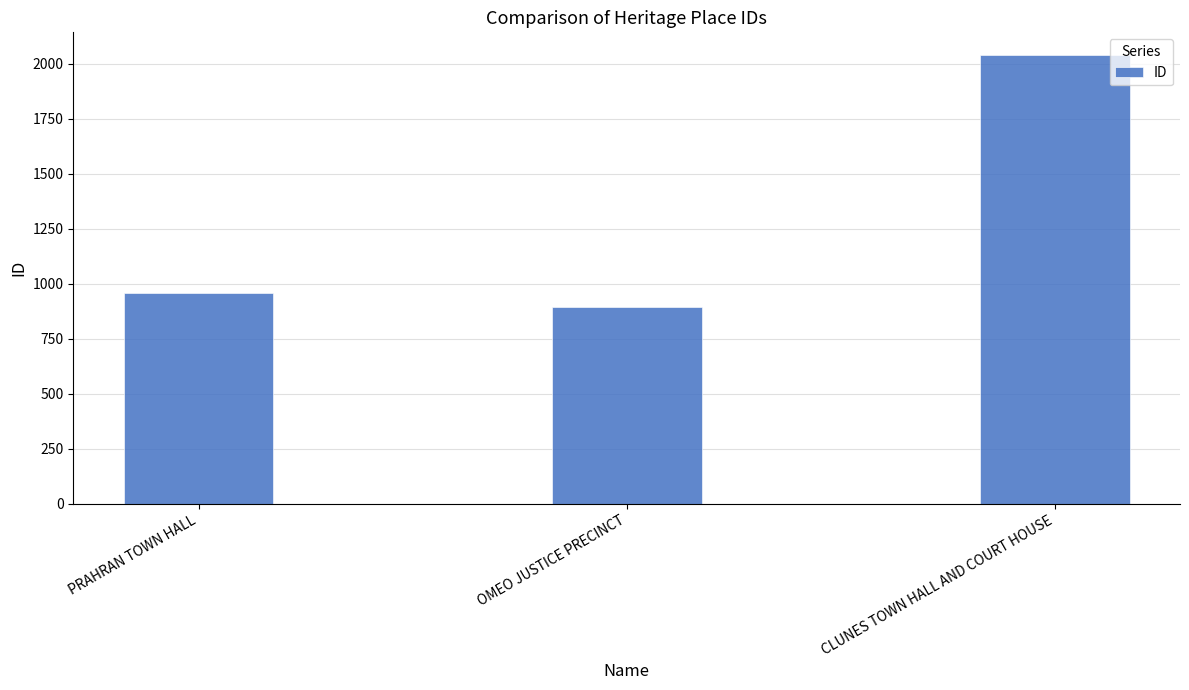

Reading right to left, list all the values displayed in this chart.

CLUNES TOWN HALL AND COURT HOUSE=2040	OMEO JUSTICE PRECINCT=895	PRAHRAN TOWN HALL=957